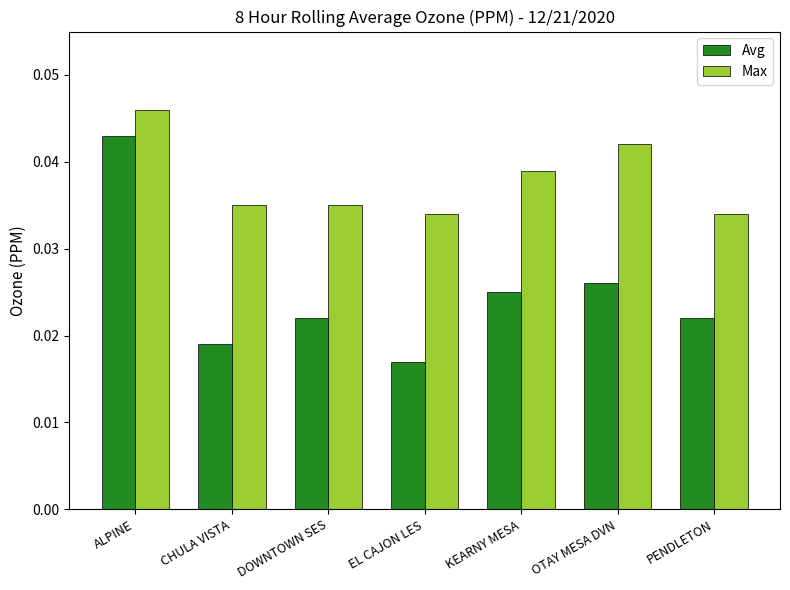

At how many categories does at least one series exceed 0?

7